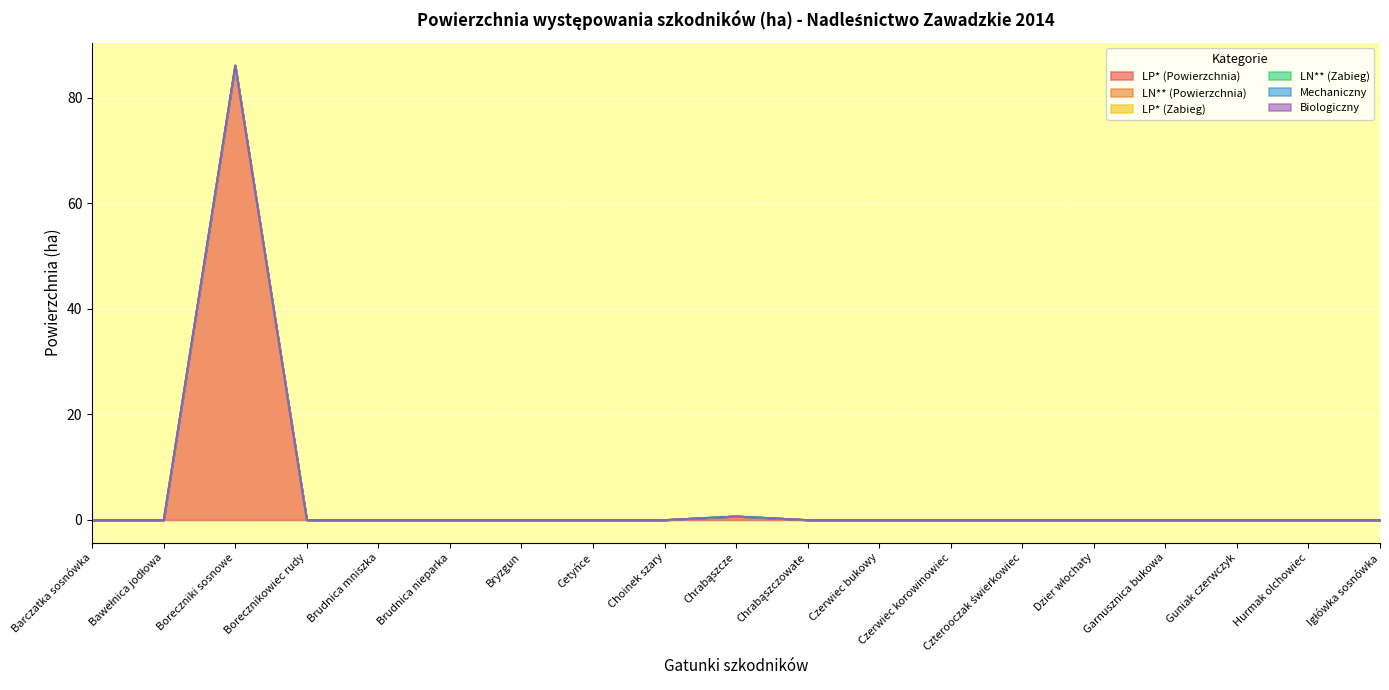

Rank the categories by Mechaniczny value from highest to lowest.

Barczatka sosnówka, Bawełnica jodłowa, Boreczniki sosnowe, Borecznikowiec rudy, Brudnica mniszka, Brudnica nieparka, Bryzgun, Cetyńce, Choinek szary, Chrabąszcze, Chrabąszczowate, Czerwiec bukowy, Czerwiec korowinowiec, Czterooczak świerkowiec, Dzier włochaty, Garnusznica bukowa, Guniak czerwczyk, Hurmak olchowiec, Igłówka sosnówka